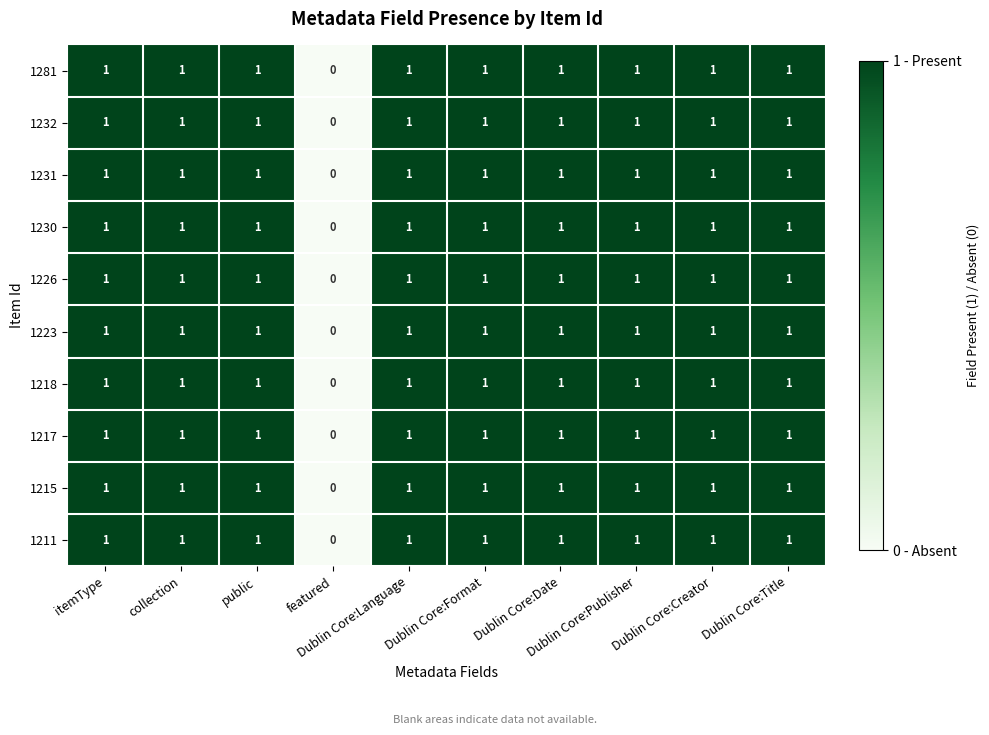

How many categories are shown in the chart?

10